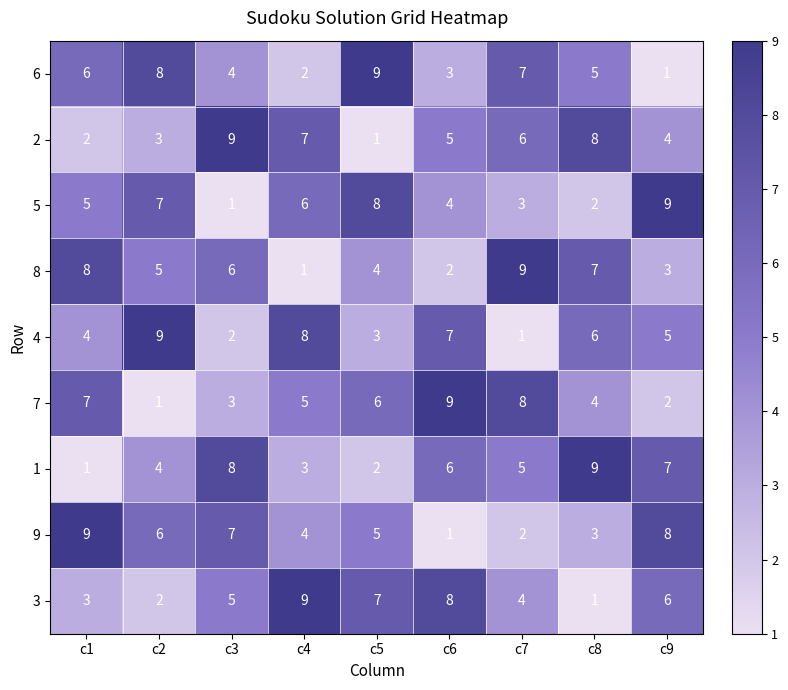

What is the total value across all series at c3?

45